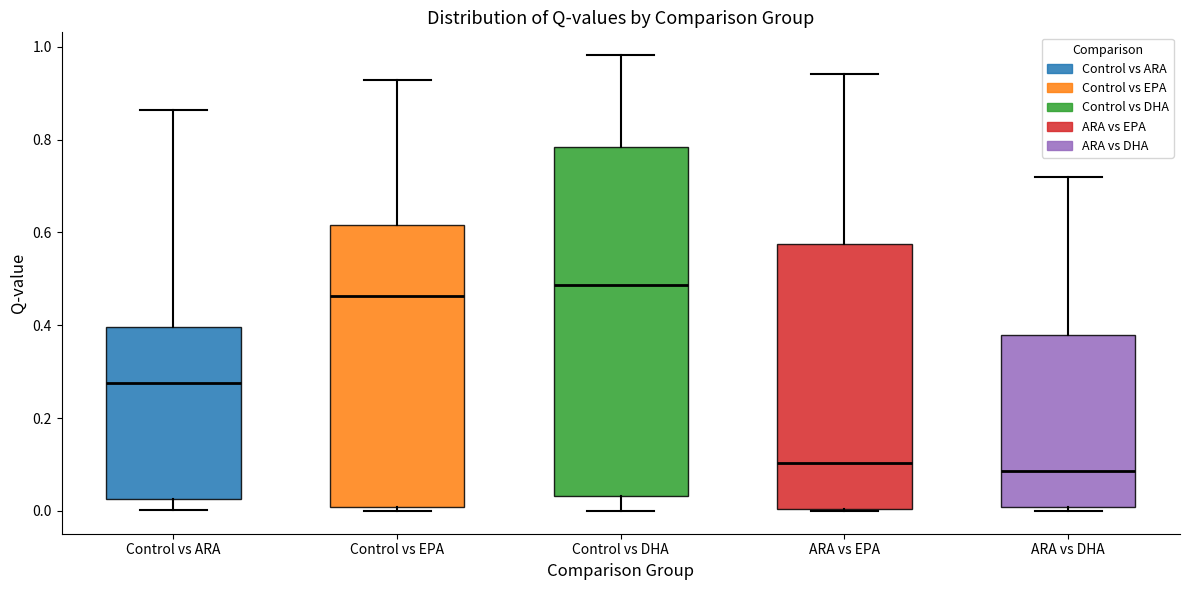

Which box is the tallest, from its lower edge to its upper edge?

Control vs DHA